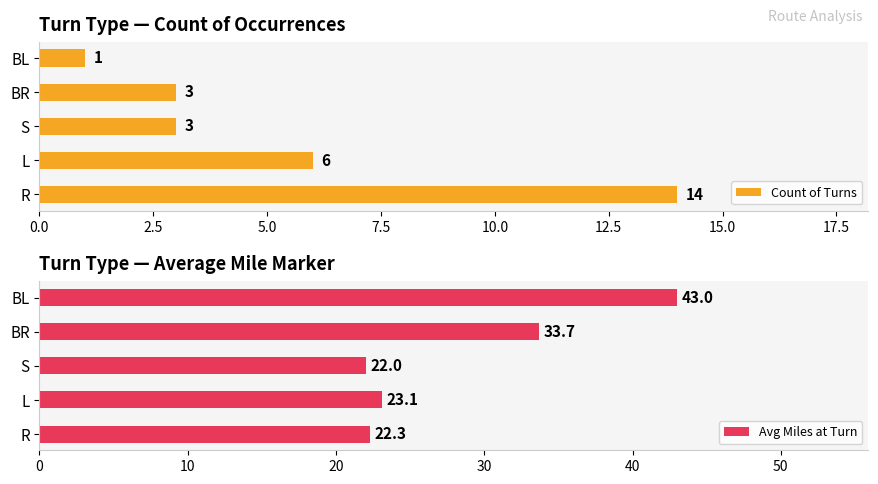

Reading left to right, what are all the values shown in this chart?

Count of Turns: 14.0	6.0	3.0	3.0	1.0
Avg Miles at Turn: 22.3	23.1	22.0	33.7	43.0